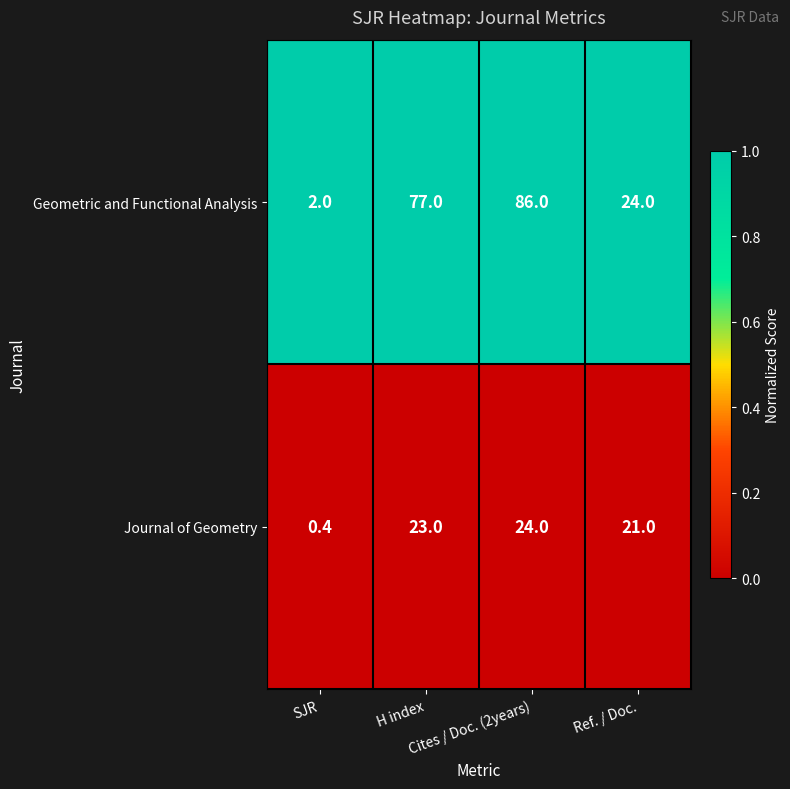

What is the difference between the second highest and second lowest values in the Journal of Geometry series?

2.0